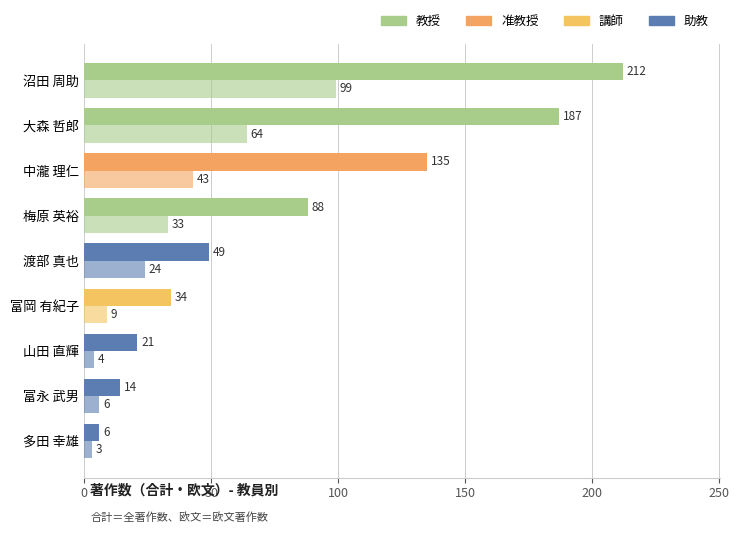

Reading left to right, extract all data points from this chart.

著作合計: 6	14	21	34	49	88	135	187	212
著作合計(欧文): 3	6	4	9	24	33	43	64	99